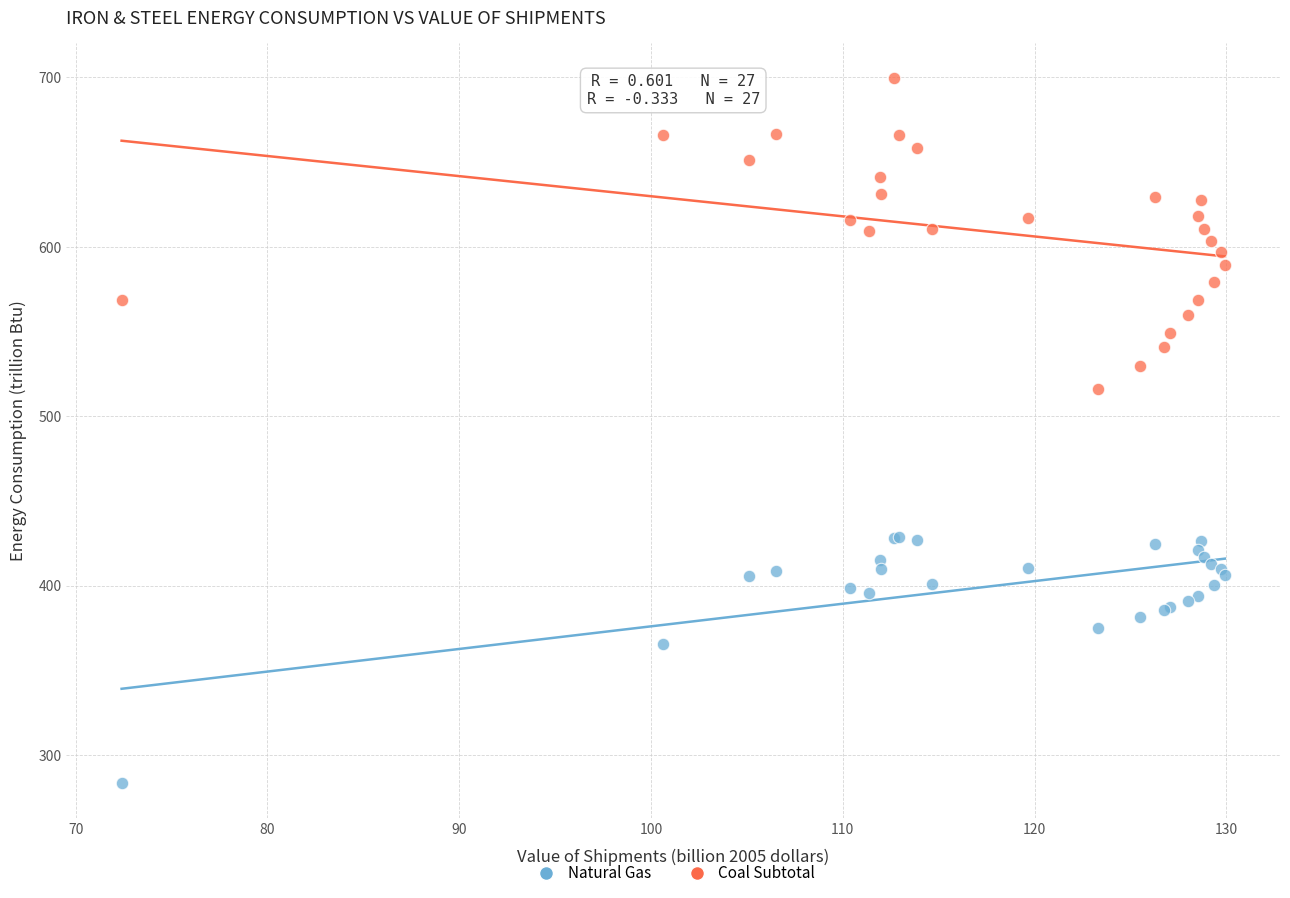

In the Natural Gas series, what Y value is closest to 356?

365.9